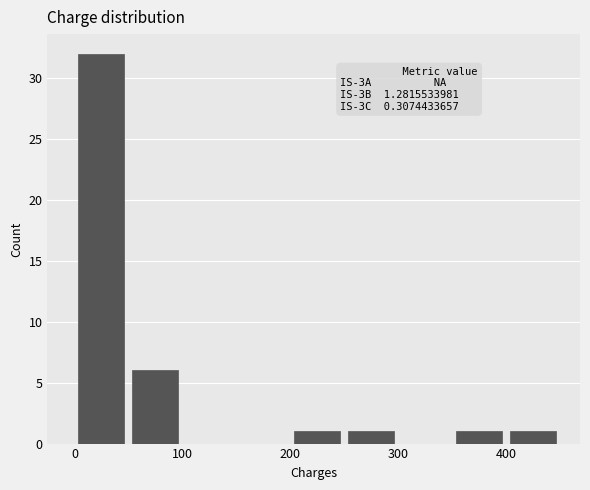

Over which range of the x-axis is the bar tallest?

0 to 50